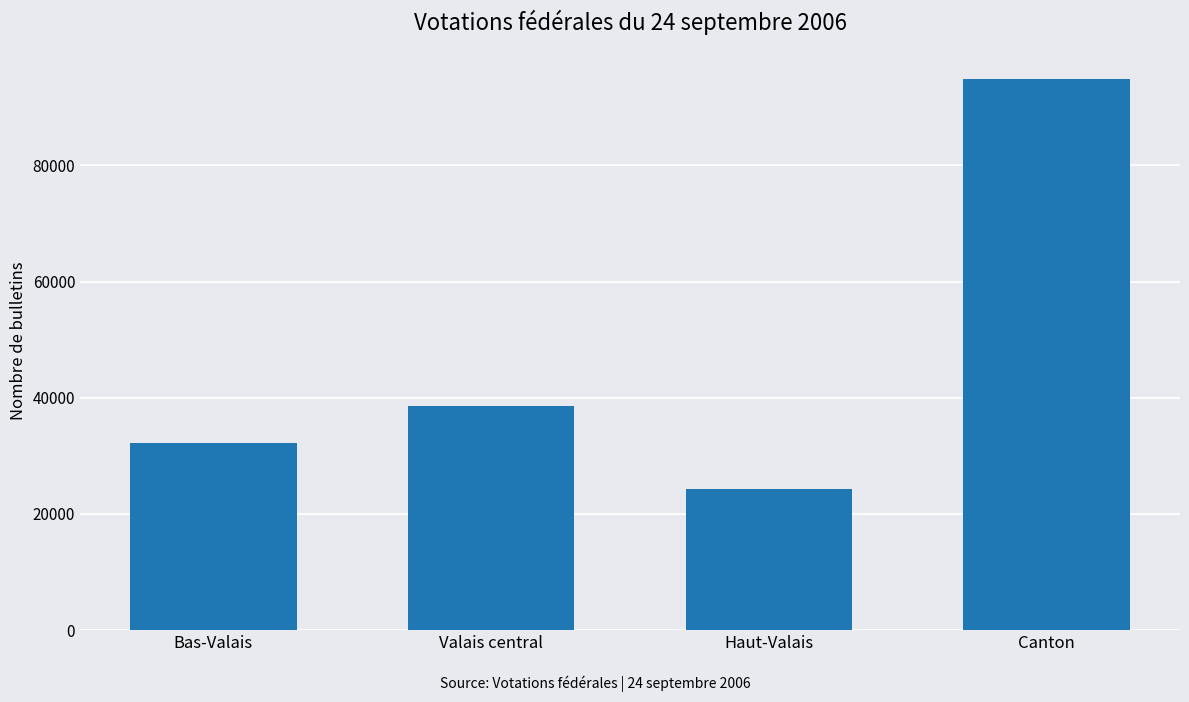

What is the difference between the second highest and minimum values?

14221